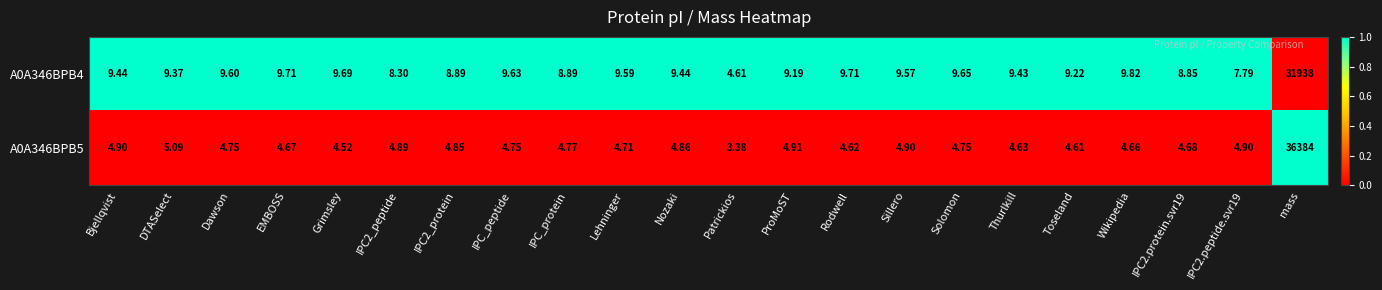

Is the value of A0A346BPB5 at Bjellqvist greater than the value of A0A346BPB4 at IPC_peptide?

No